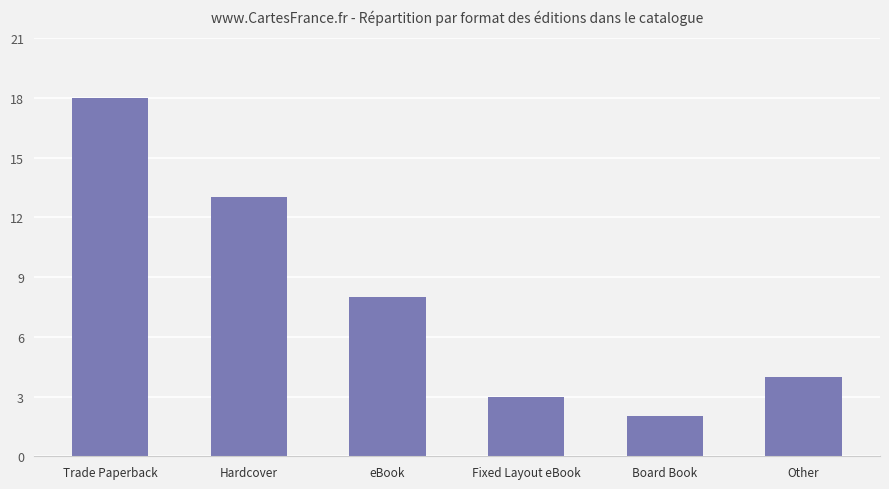

Reading left to right, transcribe all the data shown in this chart.

18	13	8	3	2	4